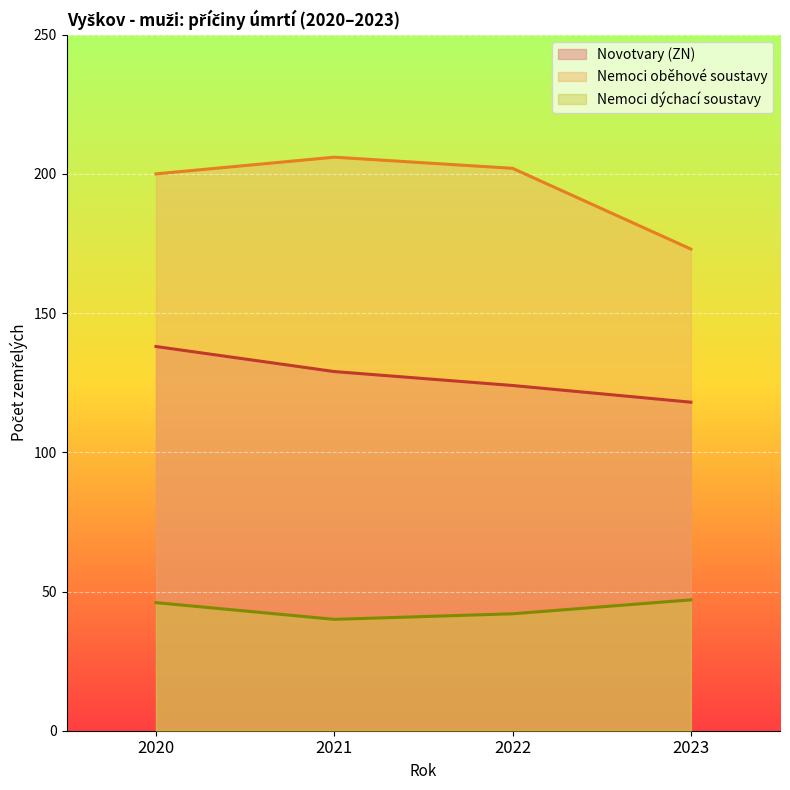

True or false: Nemoci dýchací soustavy and Novotvary (ZN) intersect in this chart.

False